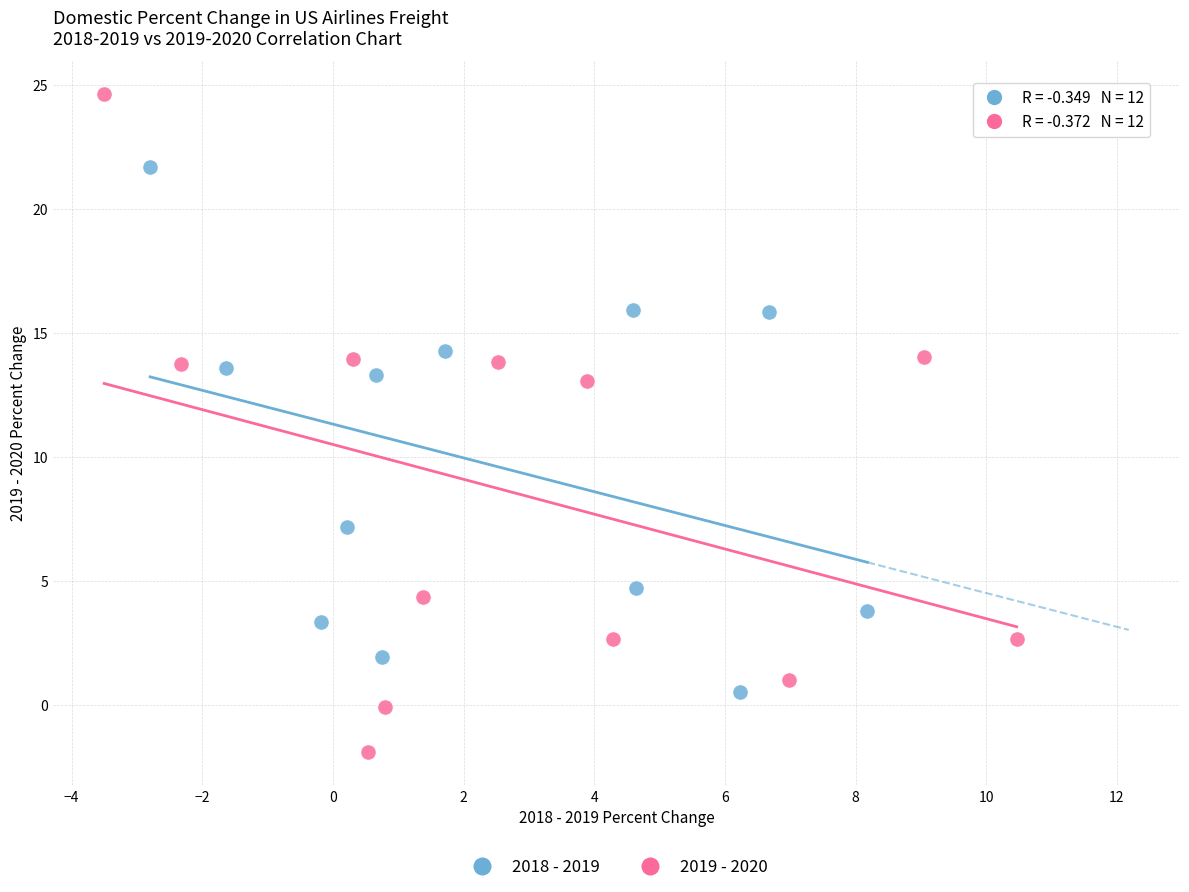

What are all the series names shown in the legend?

2018 - 2019, 2019 - 2020